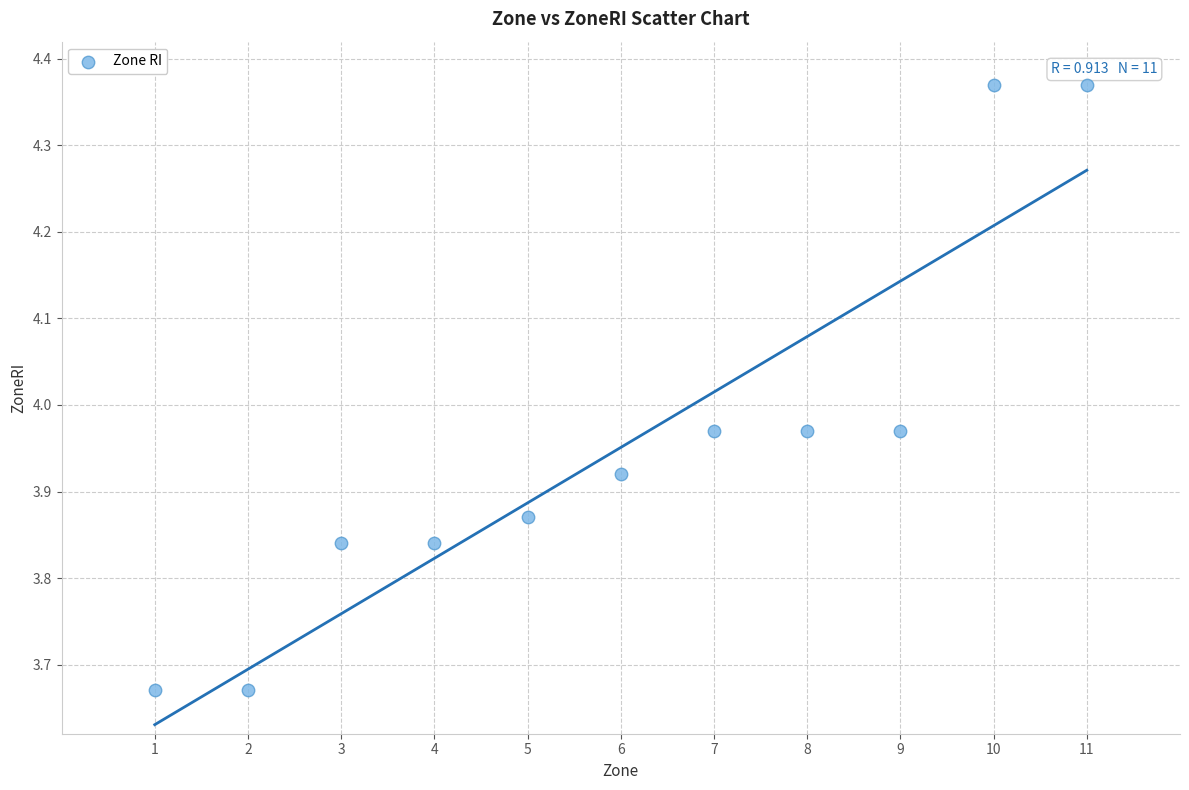

What is the range of Y values (max minus min)?

0.7